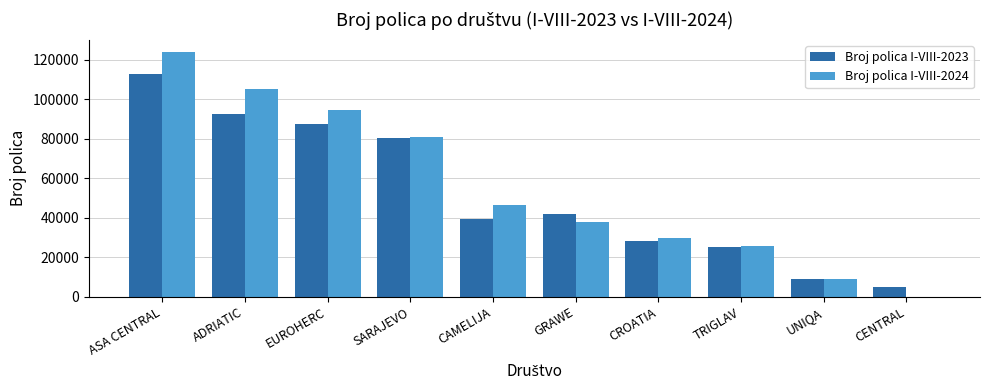

Between ASA CENTRAL and UNIQA, which series saw the biggest shift?

Broj polica I-VIII-2024